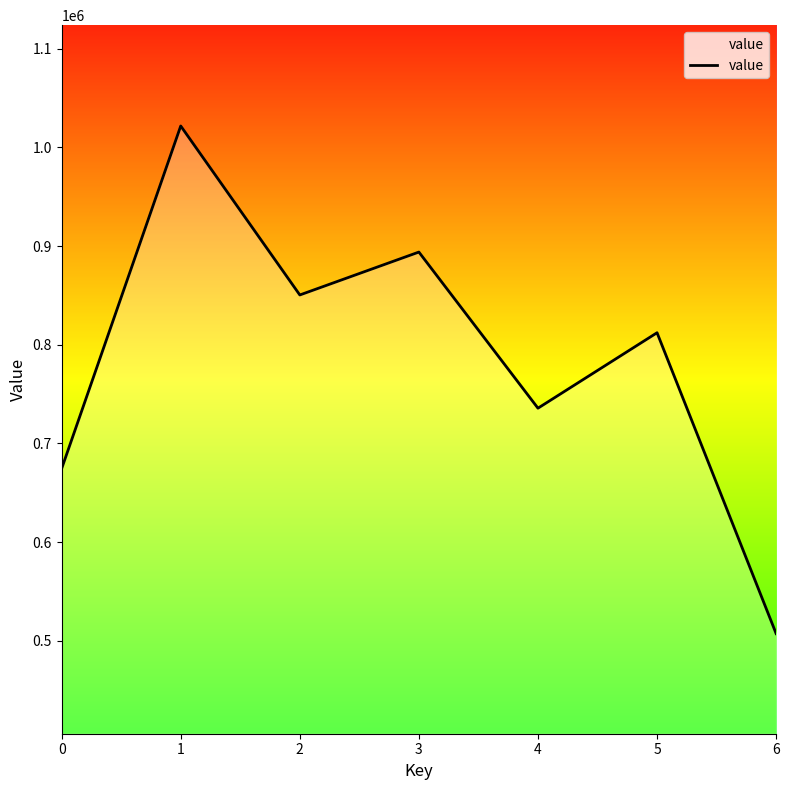

True or false: the data has more than 1 interior local peaks.

True